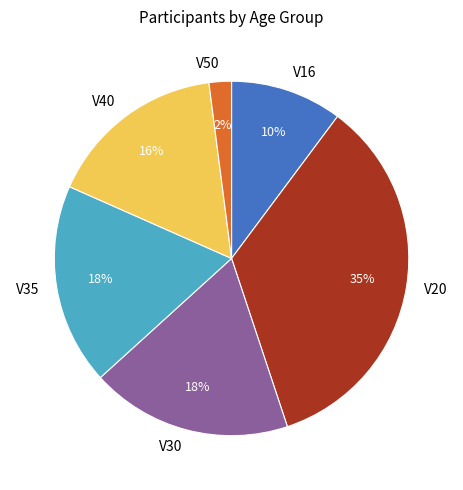

Do V50 and V40 together represent more than half of the pie?

No